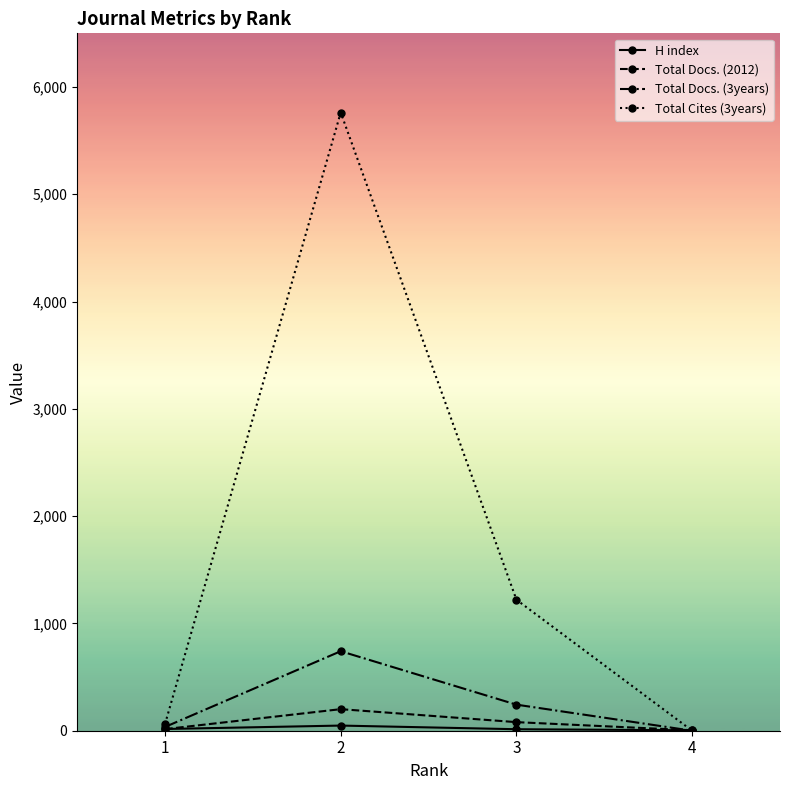

True or false: Total Docs. (3years) has a value of 35 at 1.

True